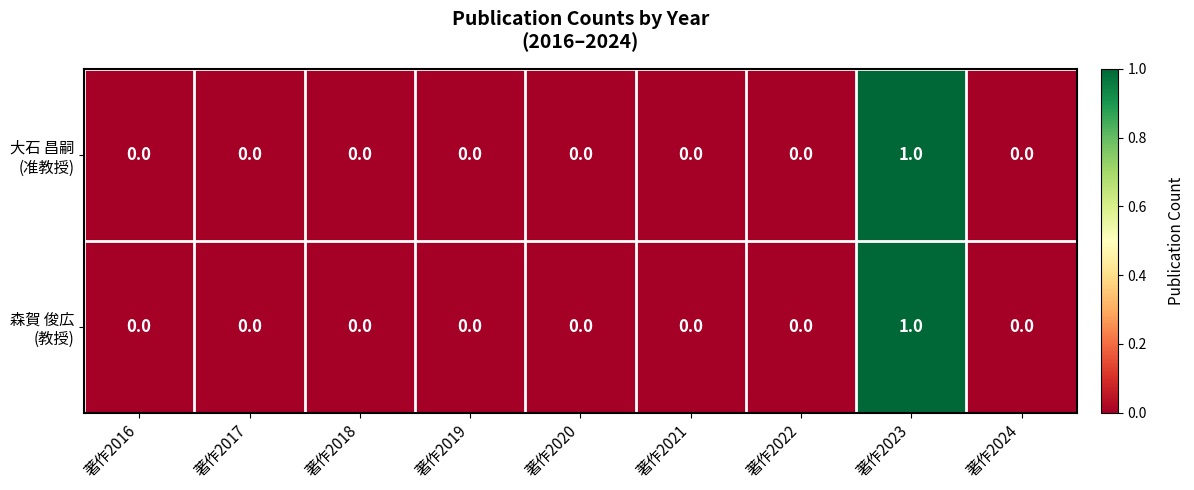

At which category is the sum across all series the highest?

著作2023